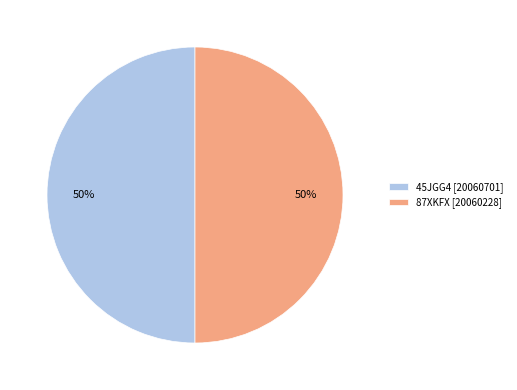

To the nearest percent, what percentage of the pie is 45JGG4 [20060701]?

50%